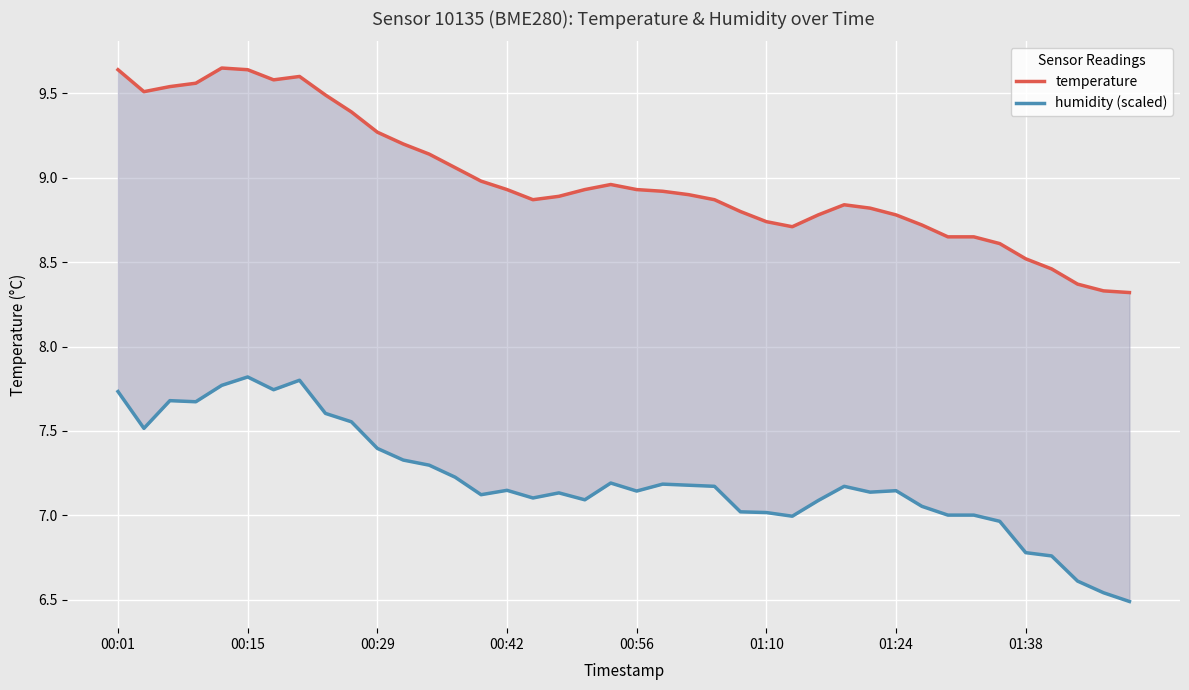

How many data points in humidity (scaled) are above 7?

33